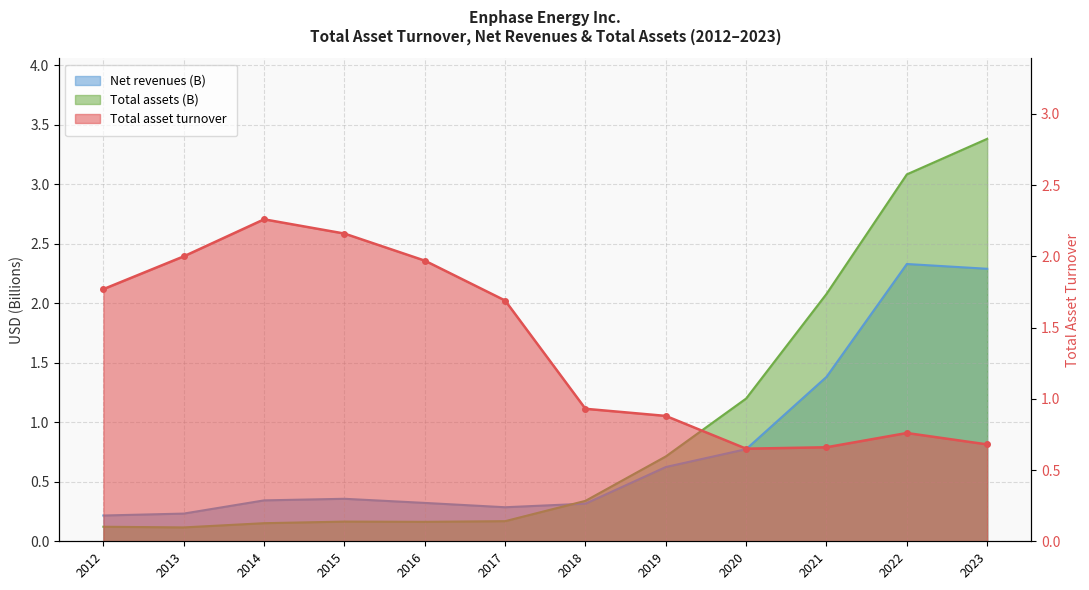

What is the value of the Total asset turnover point at the 9th from the left?

0.7